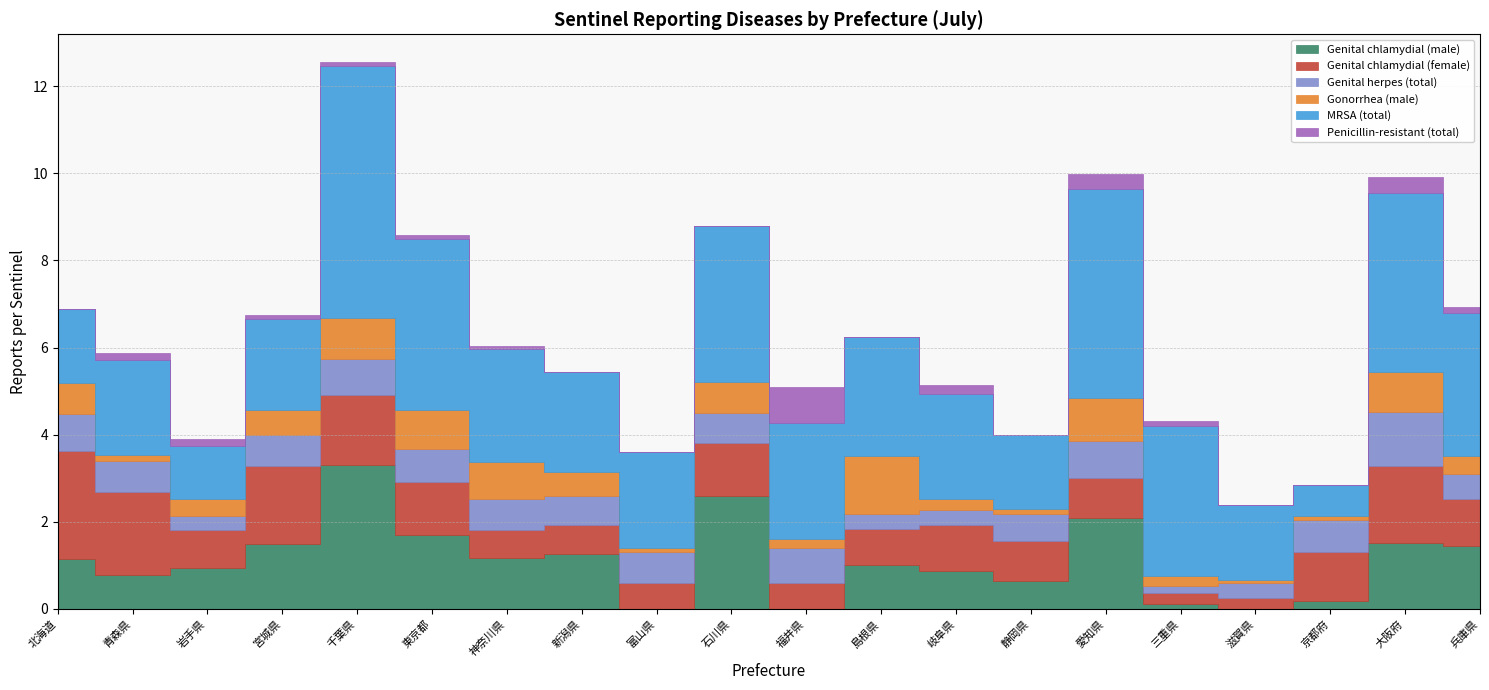

What is the label of the 1st point from the right?

兵庫県